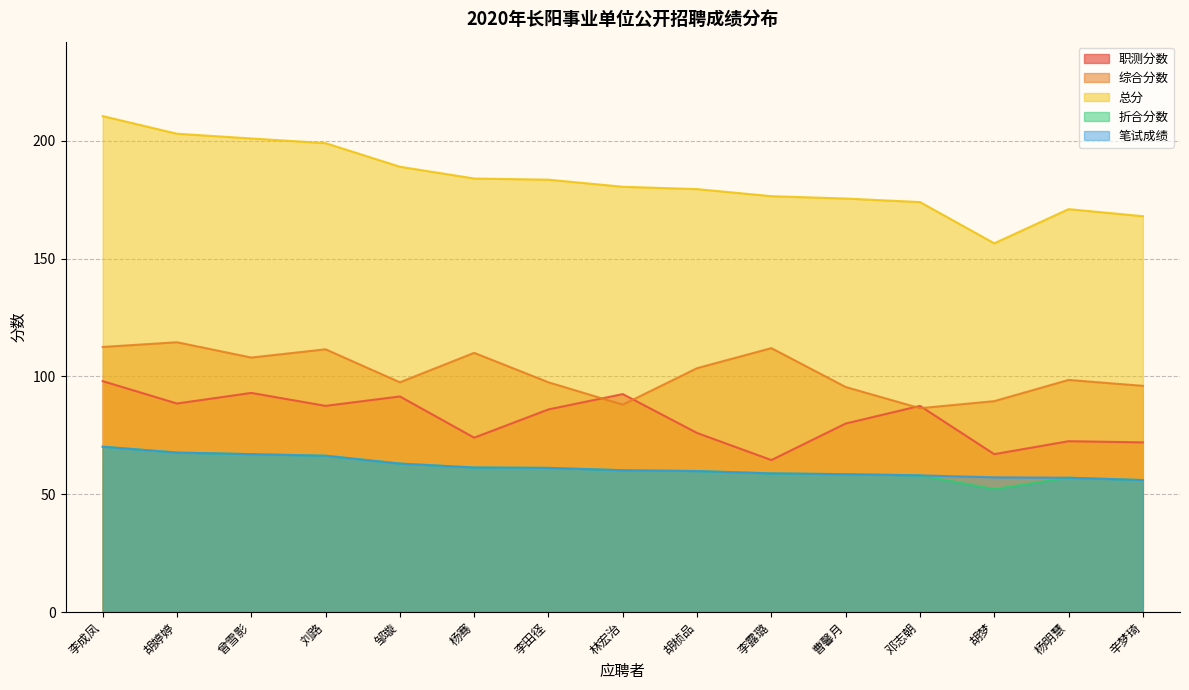

Does the chart have visible grid lines?

Yes